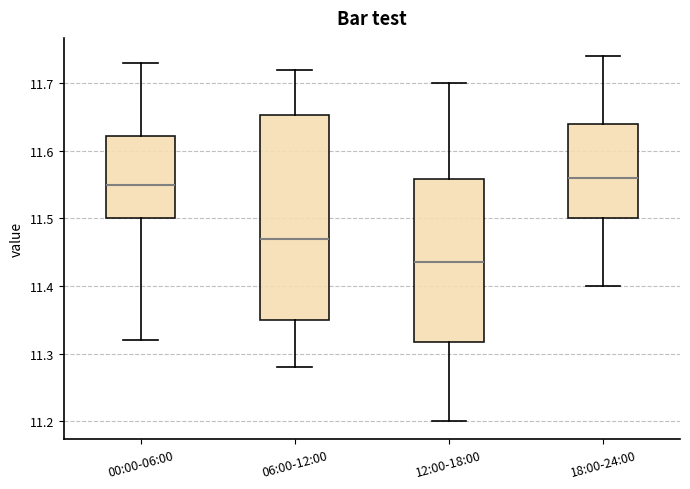

Where does the median line of the box for 12:00-18:00 sit on the y-axis? The values are not printed on the chart, so give them approximately, as read against the axis.

11.44